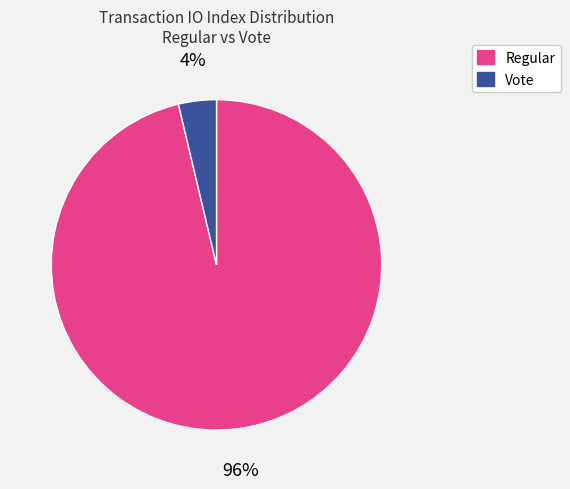

Rank the categories by value from lowest to highest.

Vote, Regular